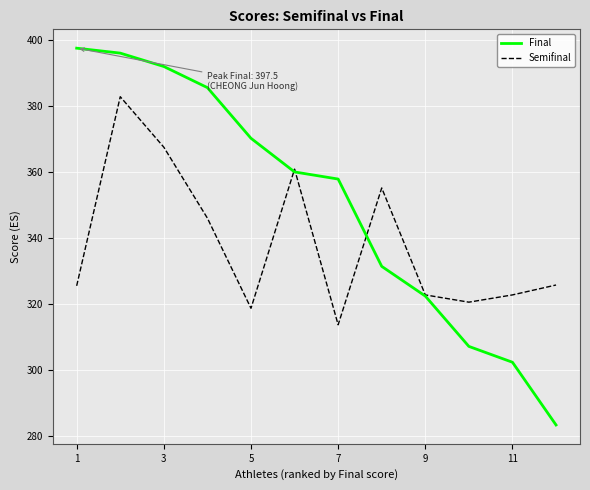

List the series in order of their peak value, lowest first.

Semifinal, Final